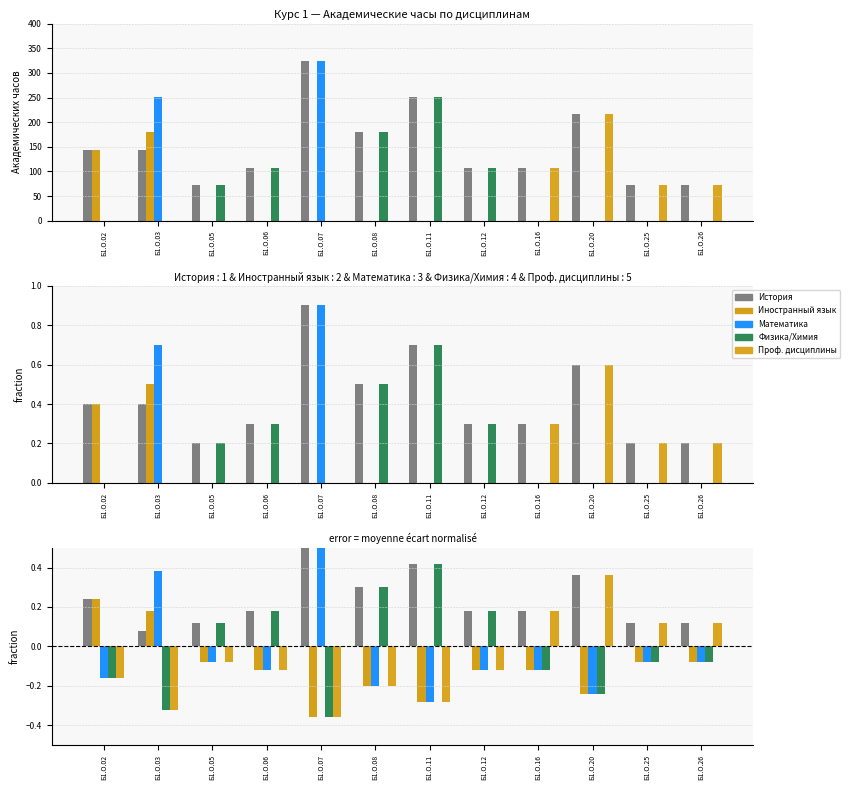

At which label does Иностранный язык reach its minimum?

Б1.О.07